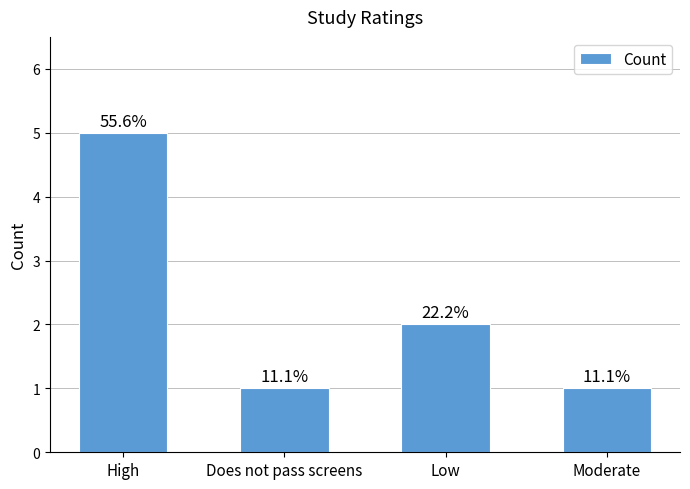

How many bars are there in total?

4